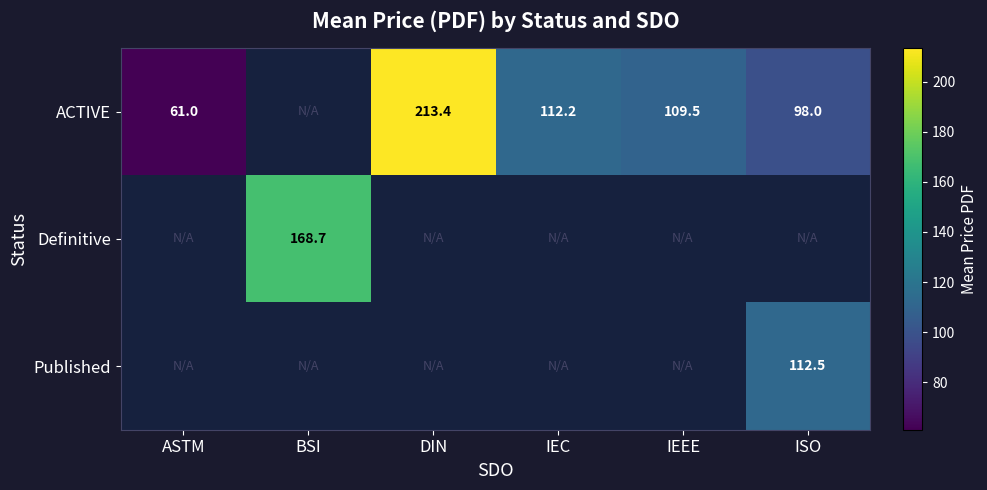

What is the total value across all series at BSI?

168.7